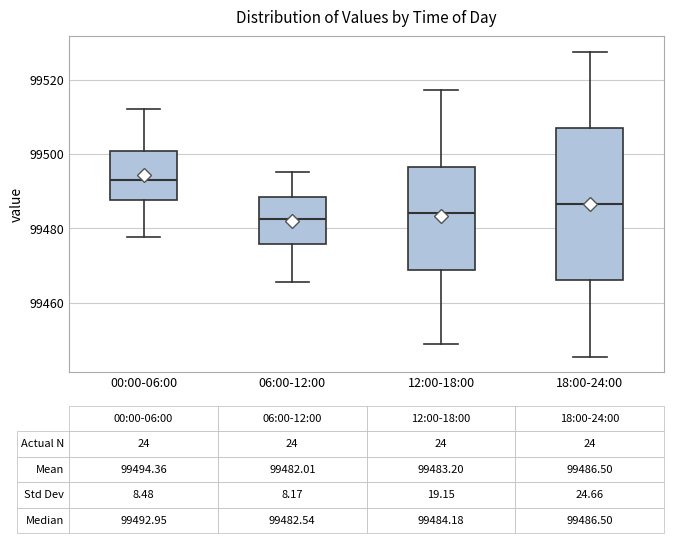

Which box is the tallest, from its lower edge to its upper edge?

18:00-24:00